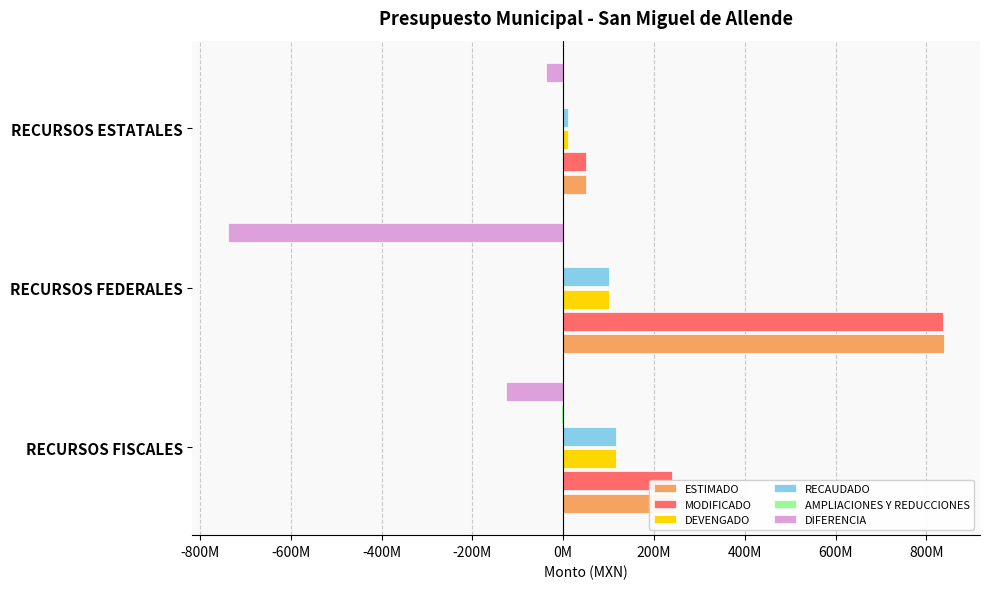

How many bars are there in total?

18